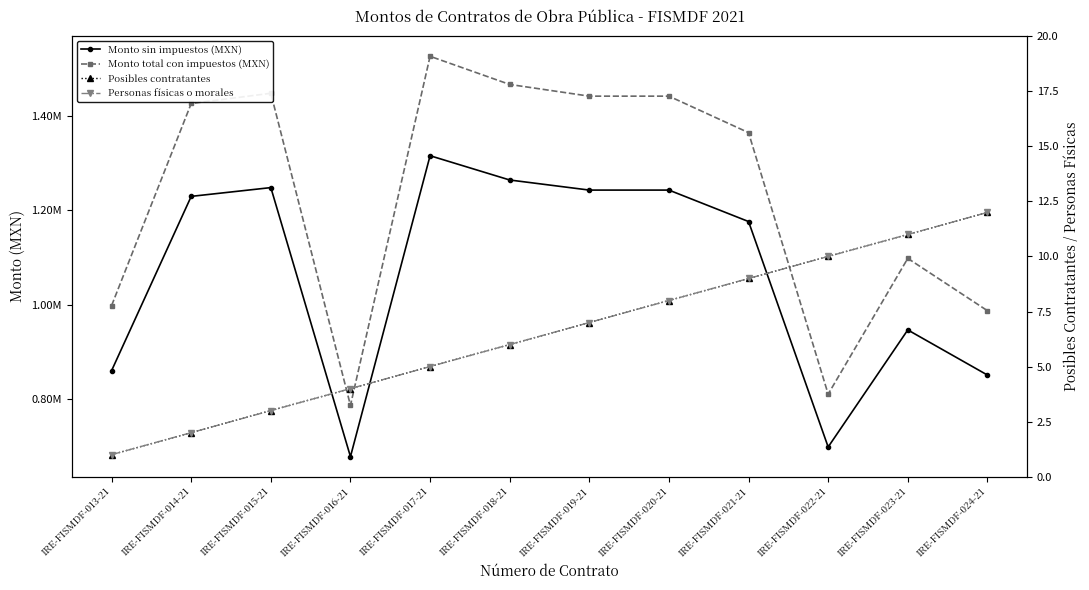

What is the lowest value of the Posibles contratantes series?

1.0